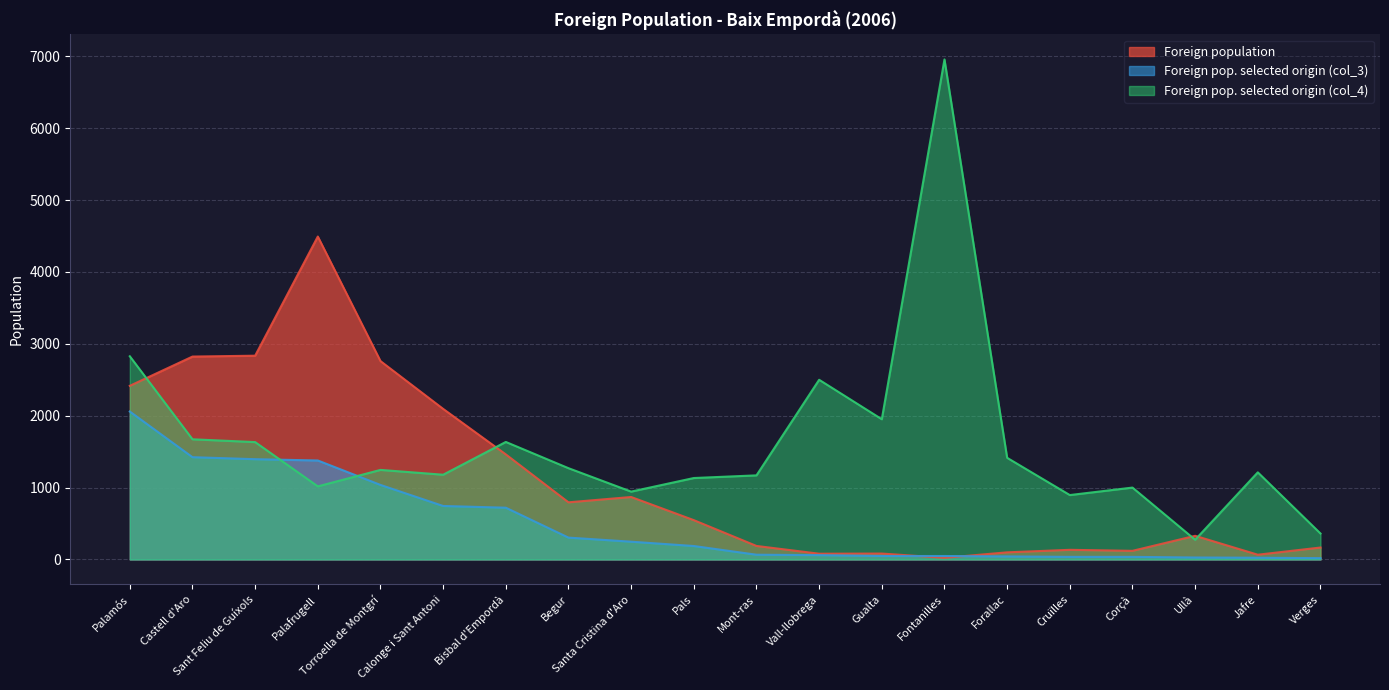

In Foreign pop. selected origin (col_4), how many points are higher than both neighbors (excluding endpoints)?

6